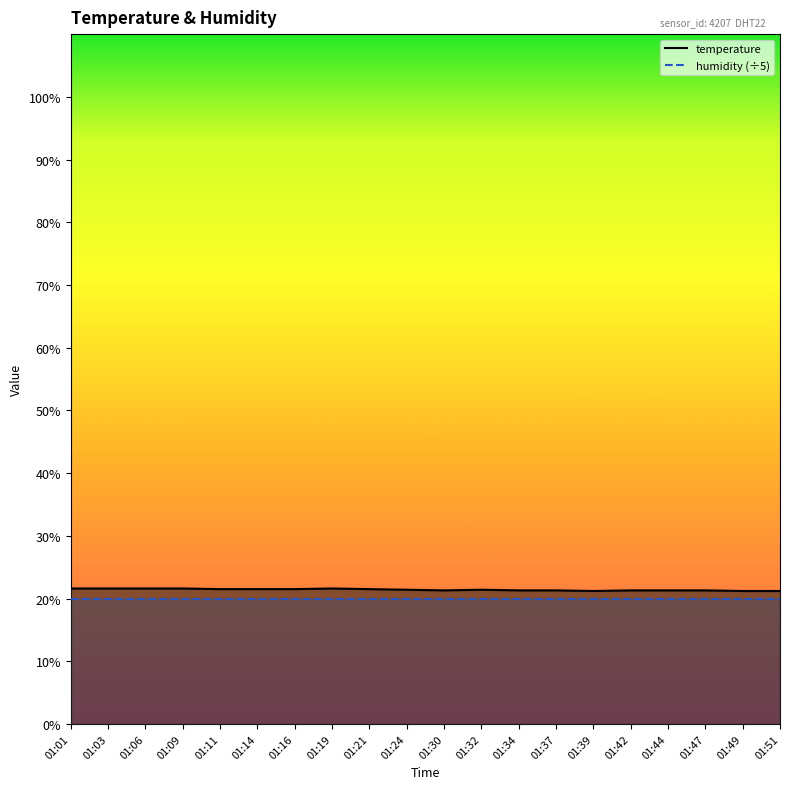

Which label corresponds to the largest value in the chart?

01:01